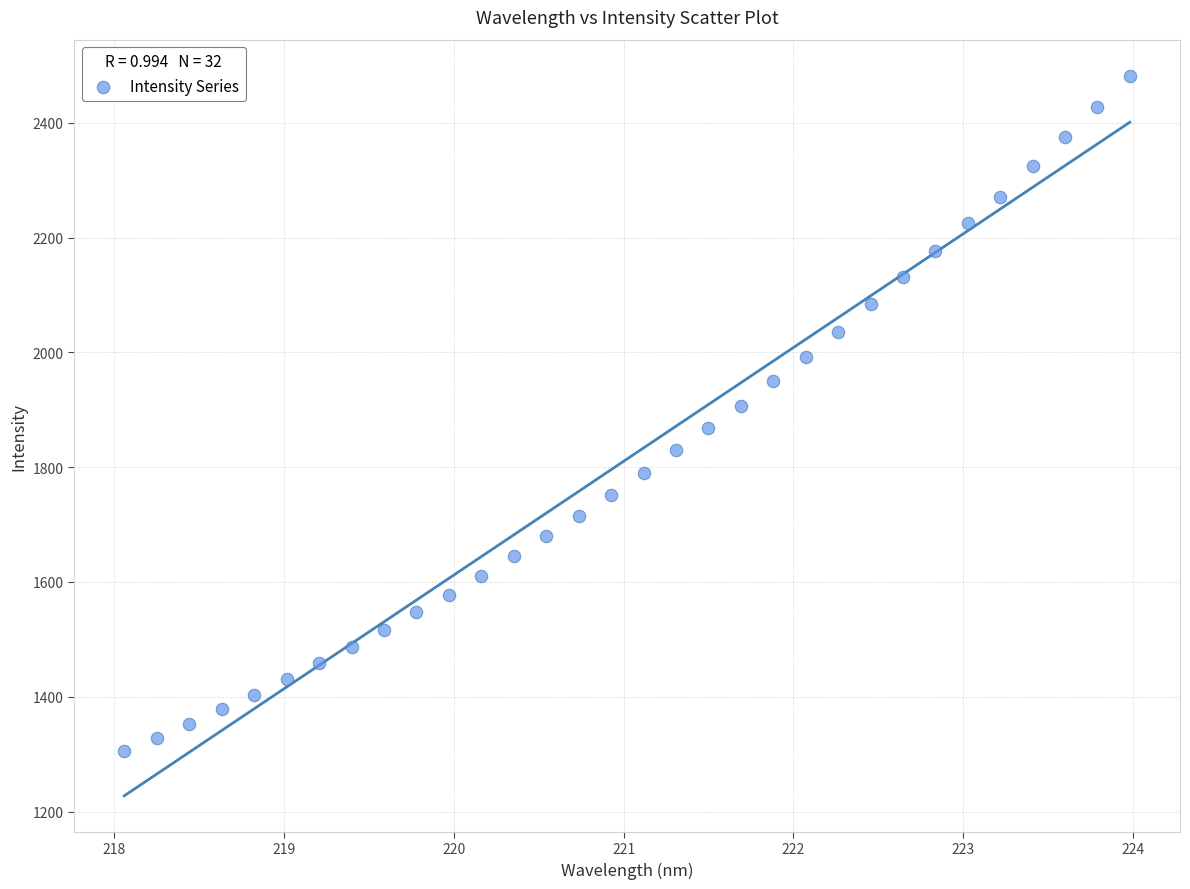

What is the range of Y values (max minus min)?

1176.8